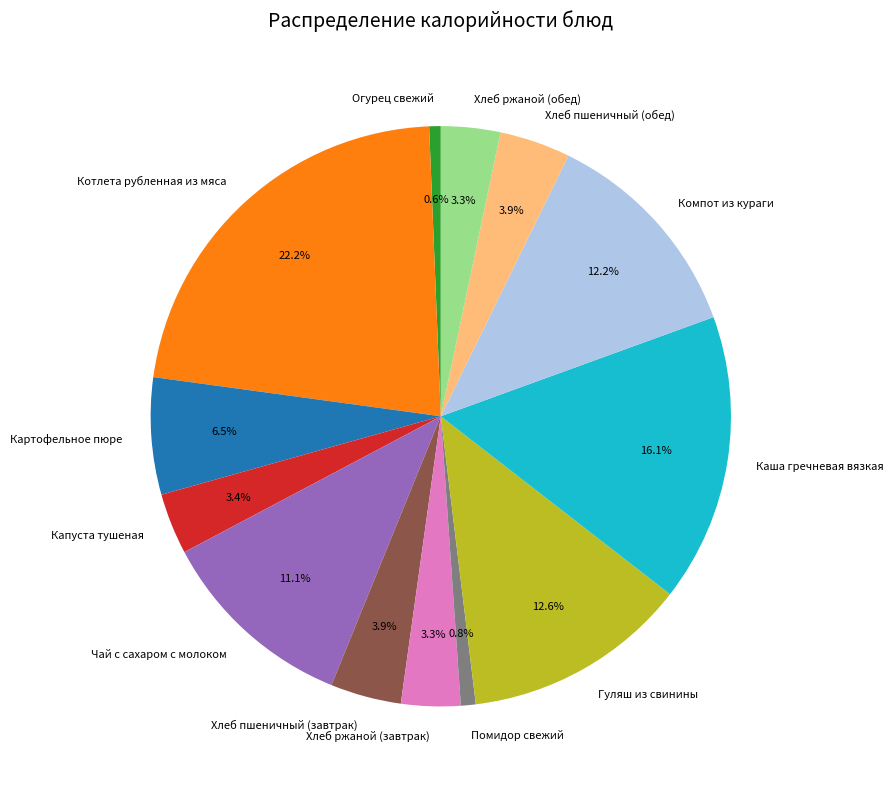

What is the largest slice in the pie chart?

Котлета рубленная из мяса